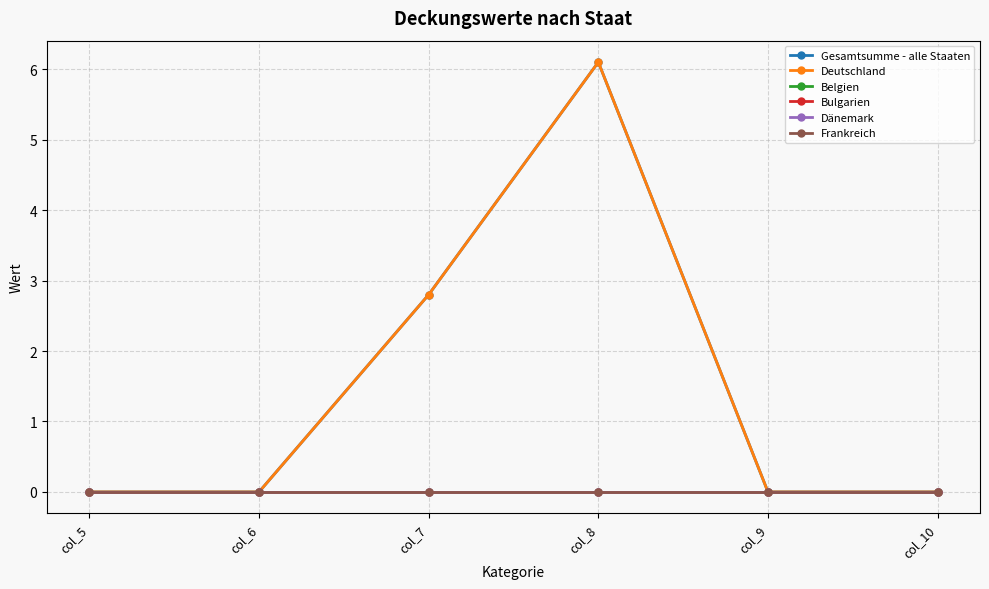

Rank the series by their maximum value, from lowest to highest.

Belgien, Bulgarien, Dänemark, Frankreich, Gesamtsumme - alle Staaten, Deutschland